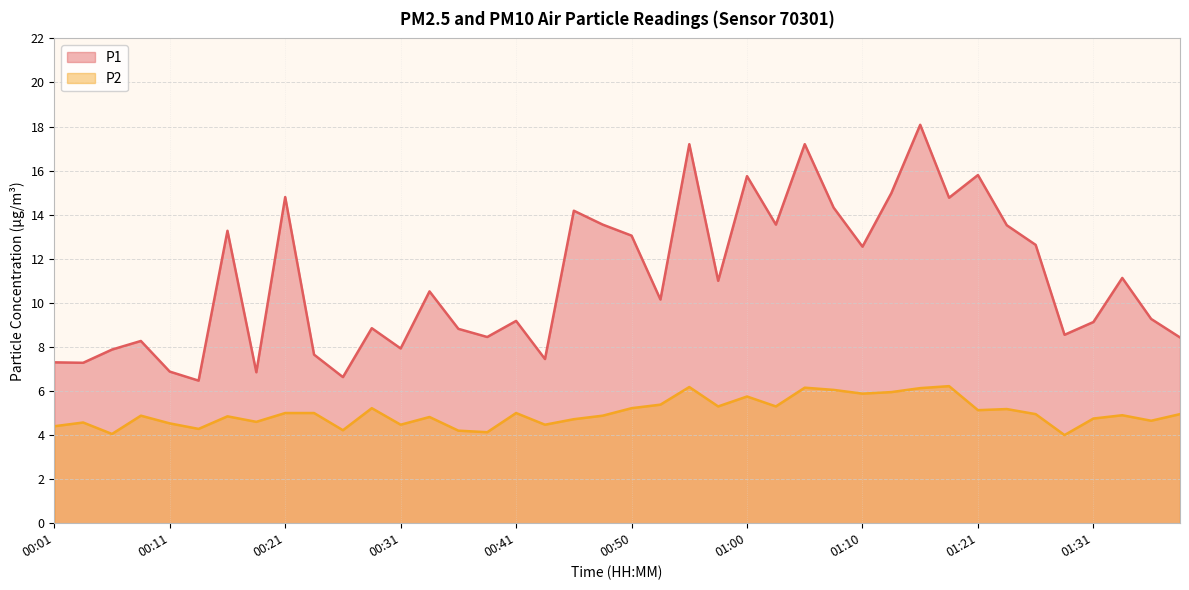

What is the average value of the P2 series?

5.0